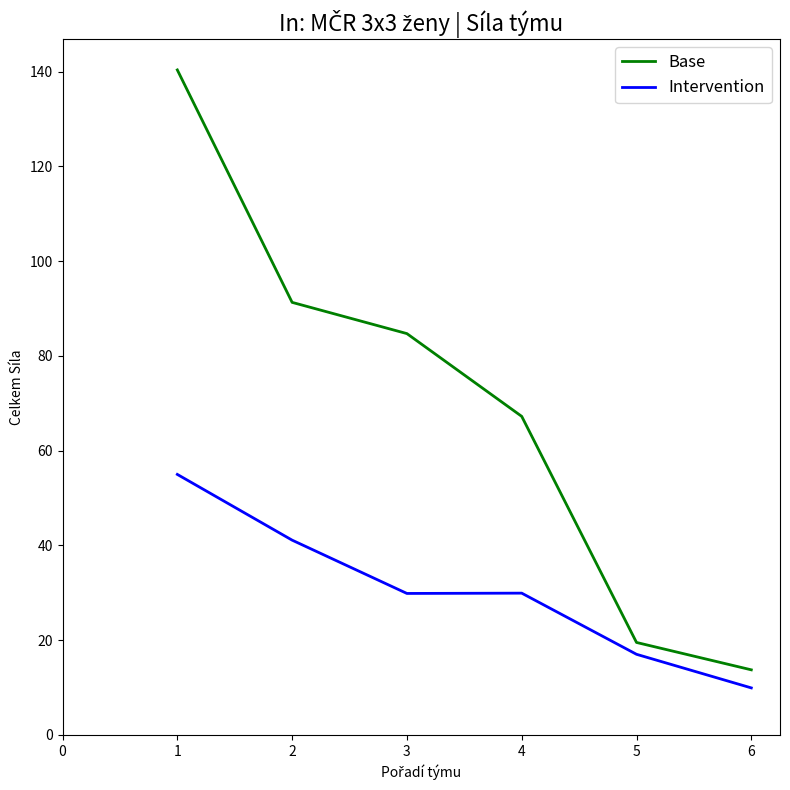

What is the approximate value of Intervention at 4?

29.9